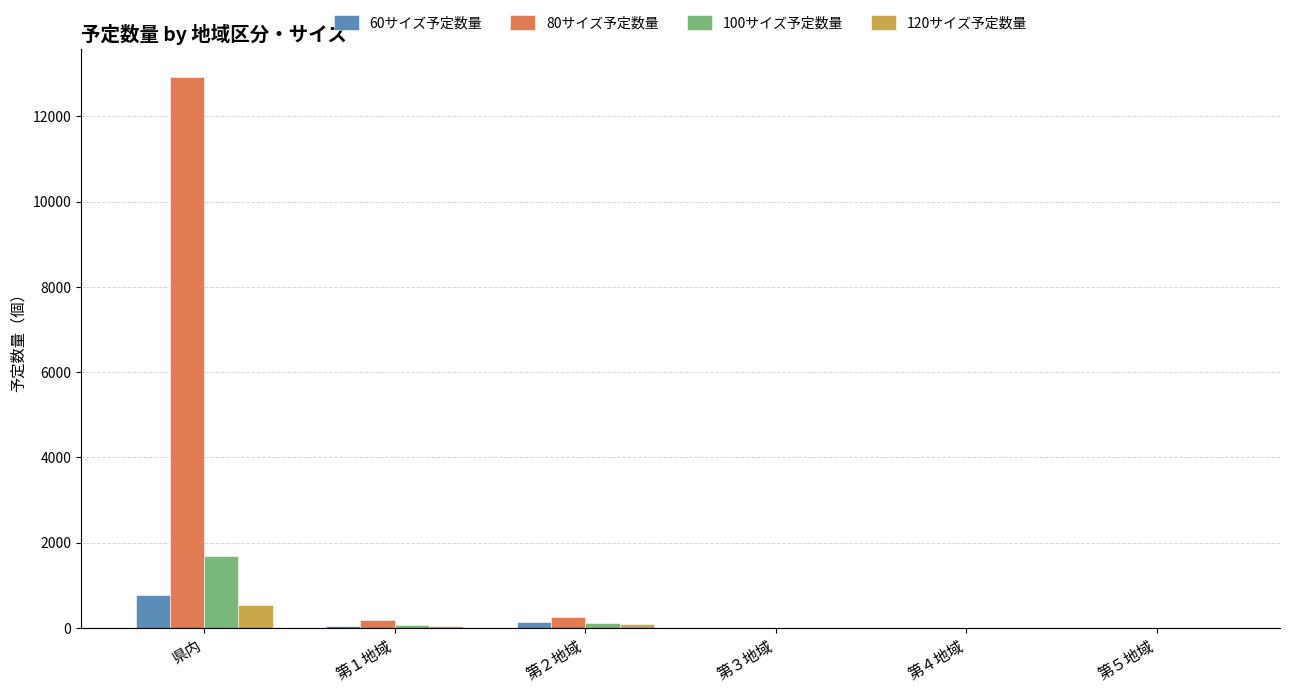

What is the average value of the 100サイズ予定数量 series?

316